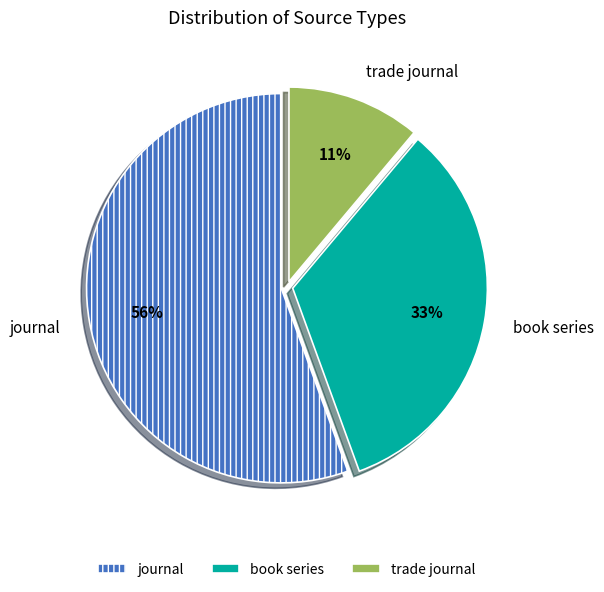

Rank the categories by value from highest to lowest.

journal, book series, trade journal